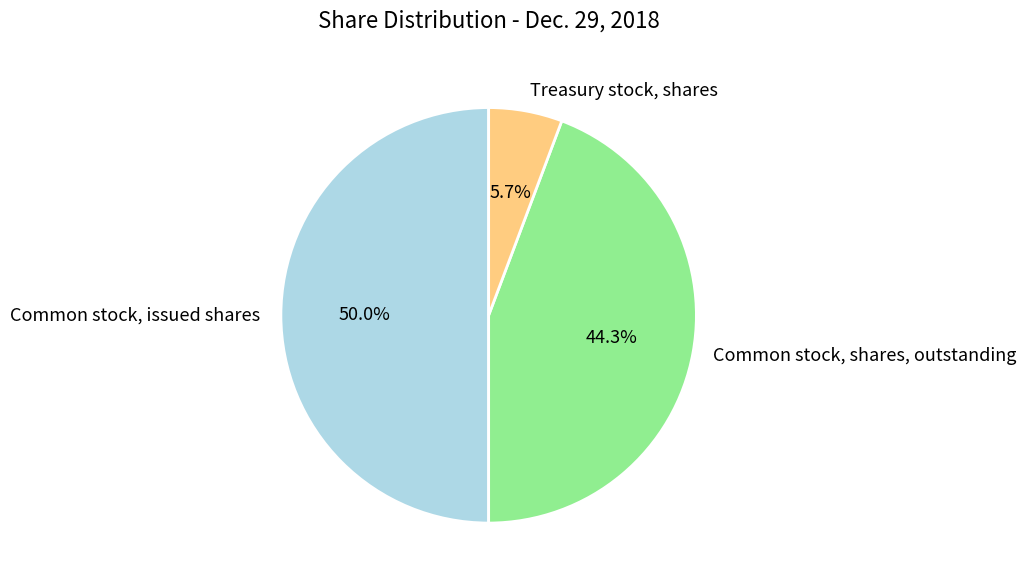

Is Treasury stock, shares the majority of the pie?

No